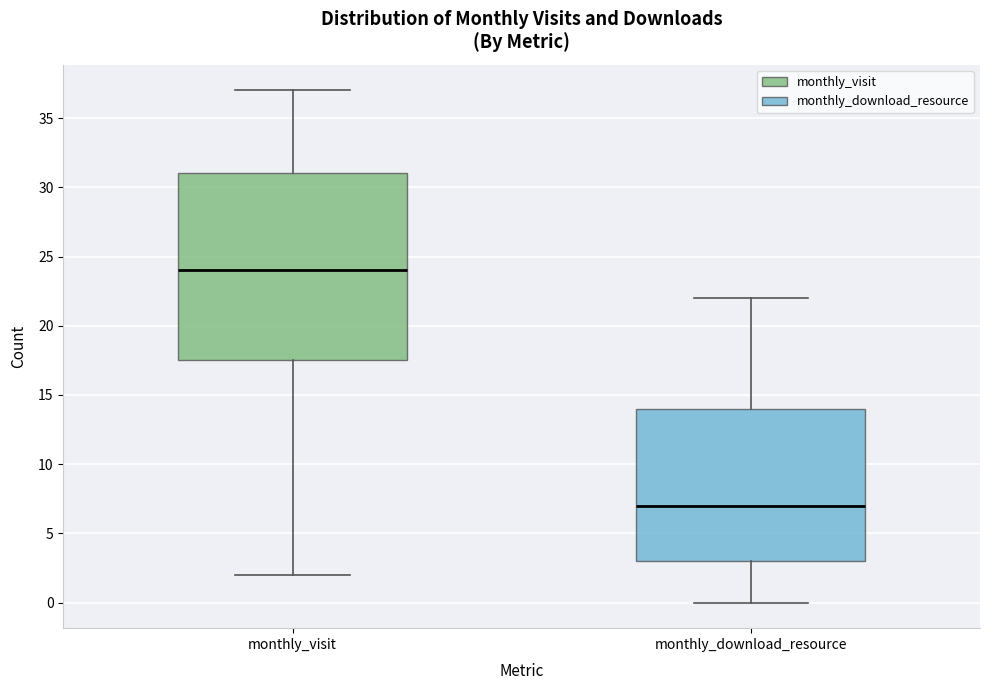

Reading left to right, read every box against the y-axis: the position of its median line, the range the box covers, and the ends of its whiskers. The values are not printed on the chart, so give them approximately, as read against the axis.

monthly_visit: median 24.0, box 17.5 to 31.0, whiskers 2.0 to 37.0
monthly_download_resource: median 7.0, box 3.0 to 14.0, whiskers 0.0 to 22.0